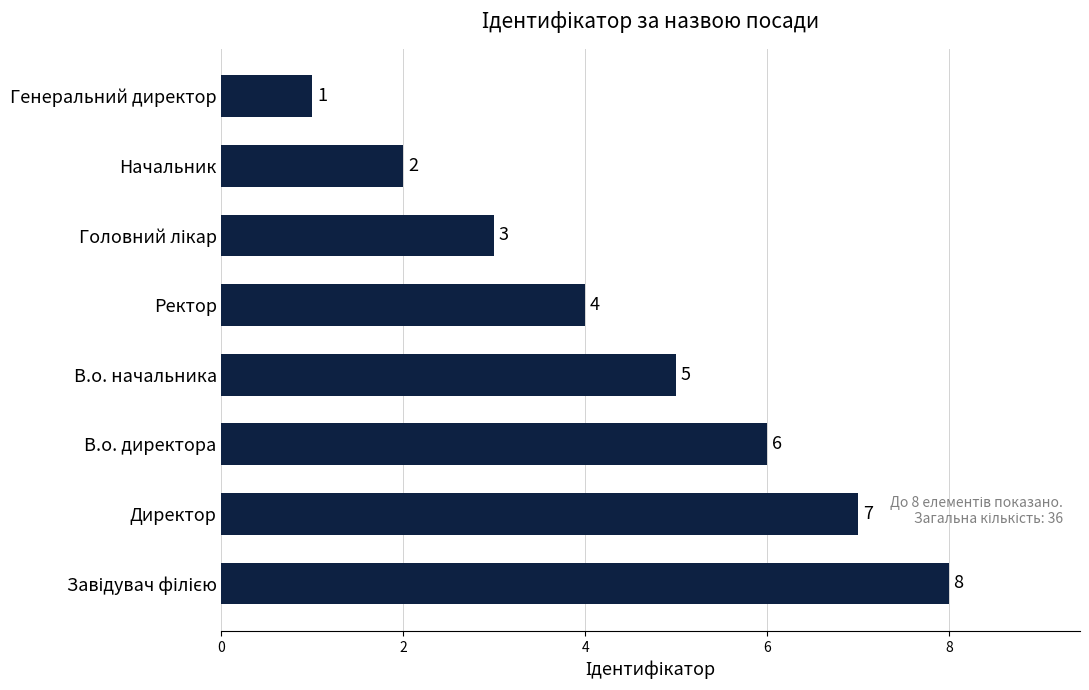

Is it true that the value at Ректор is 3?

False